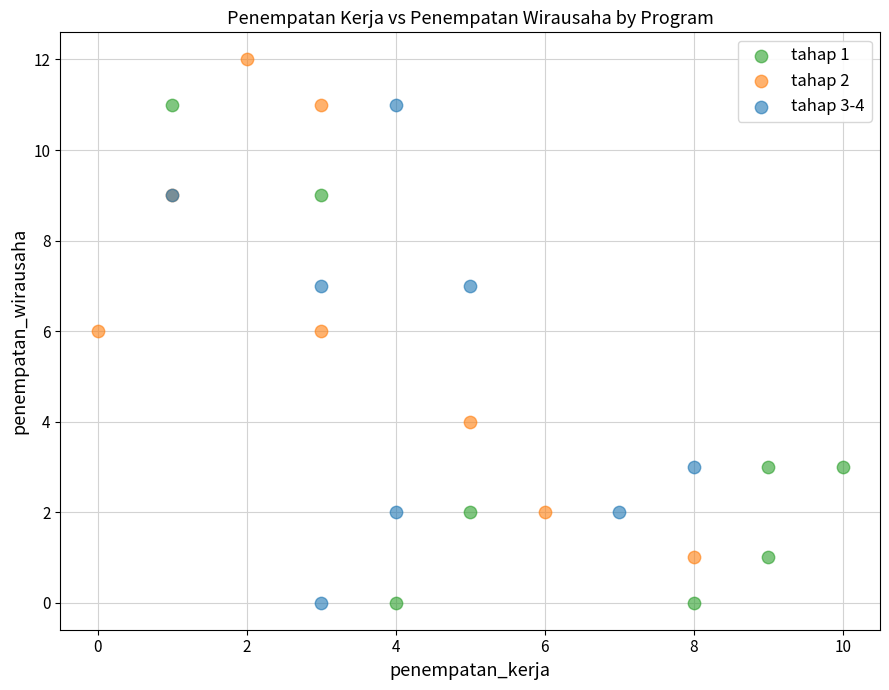

Which series contains the highest Y value?

tahap 2